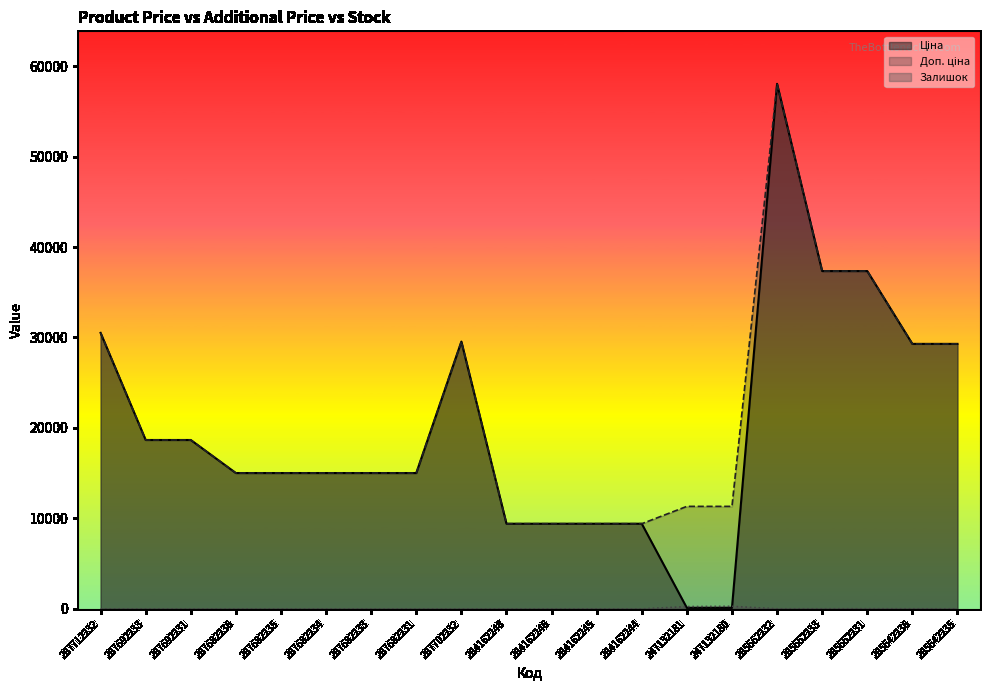

Which category has the highest value across all series?

285662232